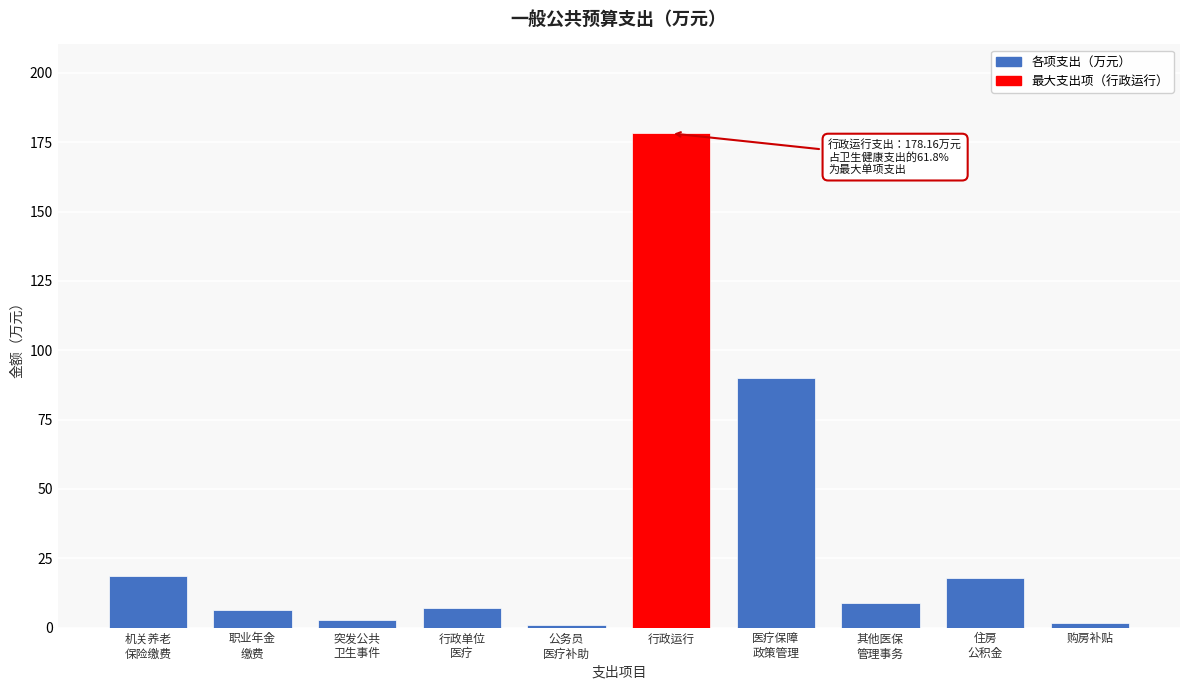

What is the difference between the maximum and minimum values?

177.1